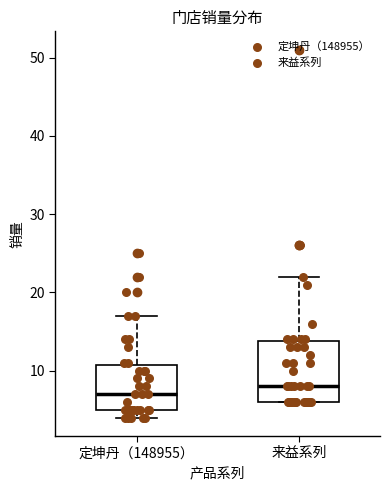

Reading left to right, read every box against the y-axis: the position of its median line, the range the box covers, and the ends of its whiskers. The values are not printed on the chart, so give them approximately, as read against the axis.

定坤丹（148955）: median 7, box 5 to 11, whiskers 4 to 17
来益系列: median 8, box 6 to 14, whiskers 6 to 22